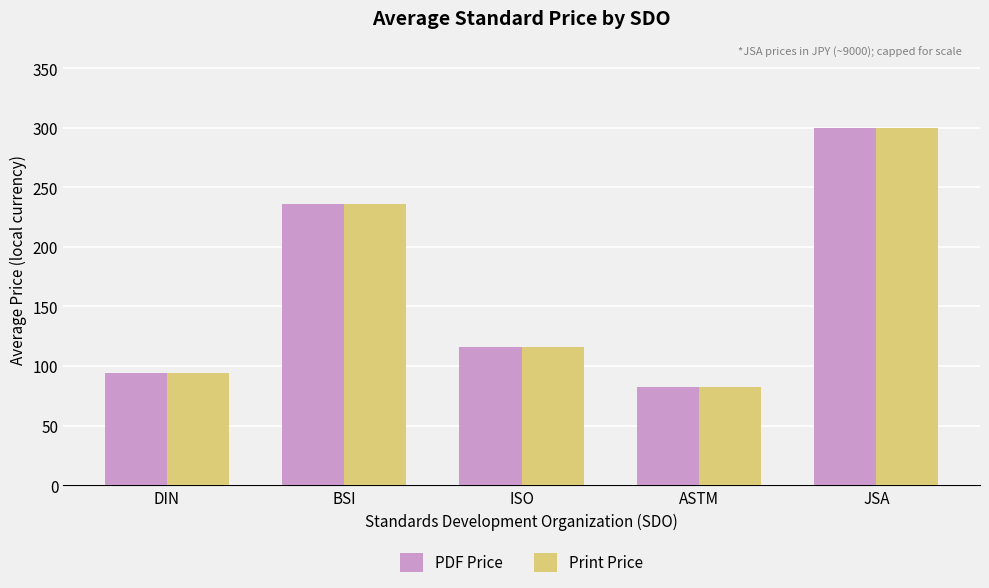

How many bars are there in total?

10